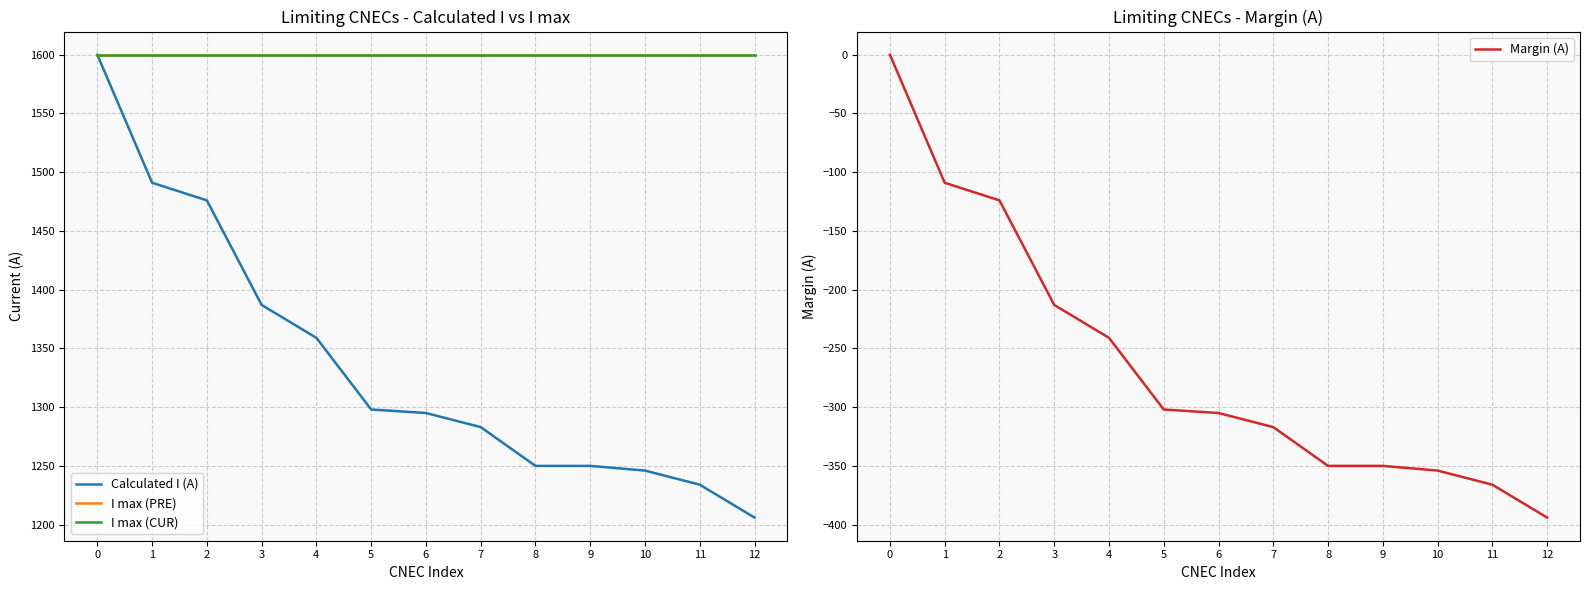

Reading left to right, extract all data points from this chart.

Calculated I (A): 0=1600	1=1491	2=1476	3=1387	4=1359	5=1298	6=1295	7=1283	8=1250	9=1250	10=1246	11=1234	12=1206
I max (PRE): 0=1600	1=1600	2=1600	3=1600	4=1600	5=1600	6=1600	7=1600	8=1600	9=1600	10=1600	11=1600	12=1600
I max (CUR): 0=1600	1=1600	2=1600	3=1600	4=1600	5=1600	6=1600	7=1600	8=1600	9=1600	10=1600	11=1600	12=1600
Margin (A): 0=0	1=-109	2=-124	3=-213	4=-241	5=-302	6=-305	7=-317	8=-350	9=-350	10=-354	11=-366	12=-394